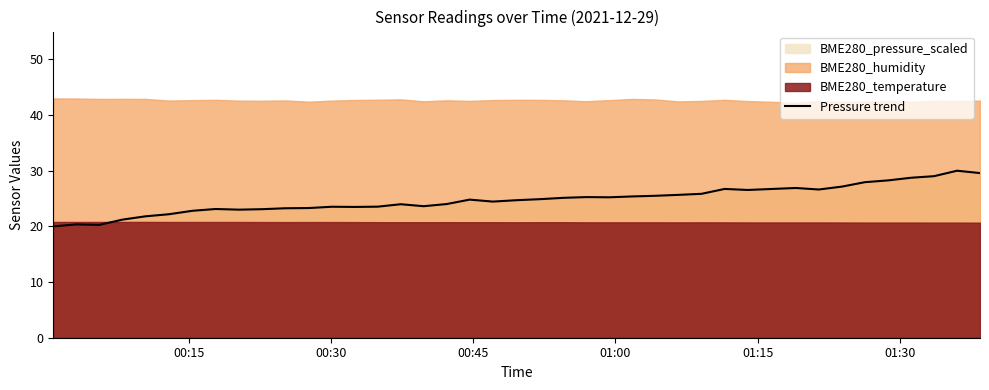

What is the lowest value of the Pressure trend series?

20.0